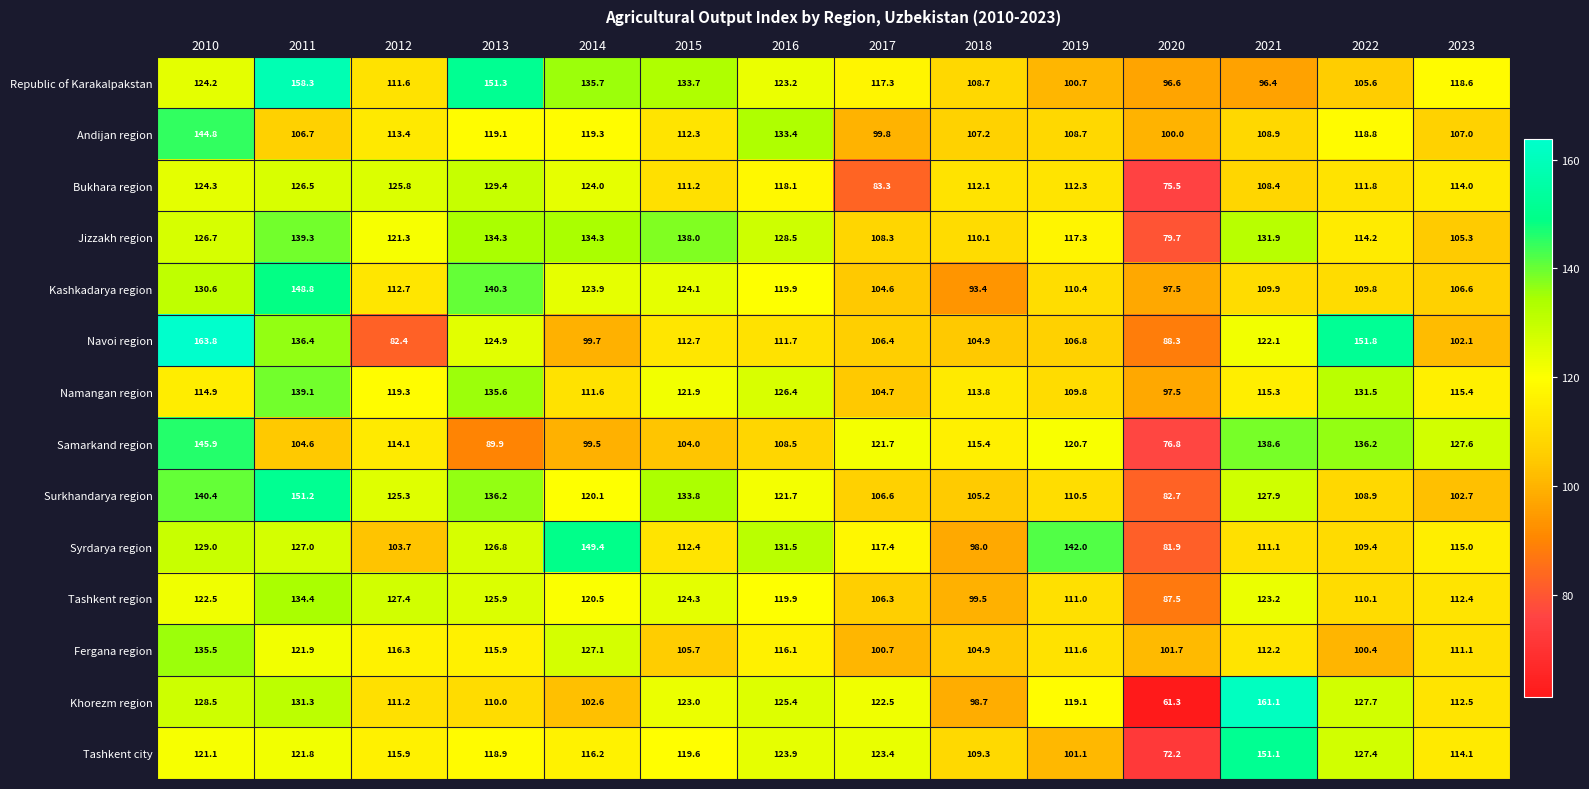

At which category does the chart reach its peak across all series?

2010